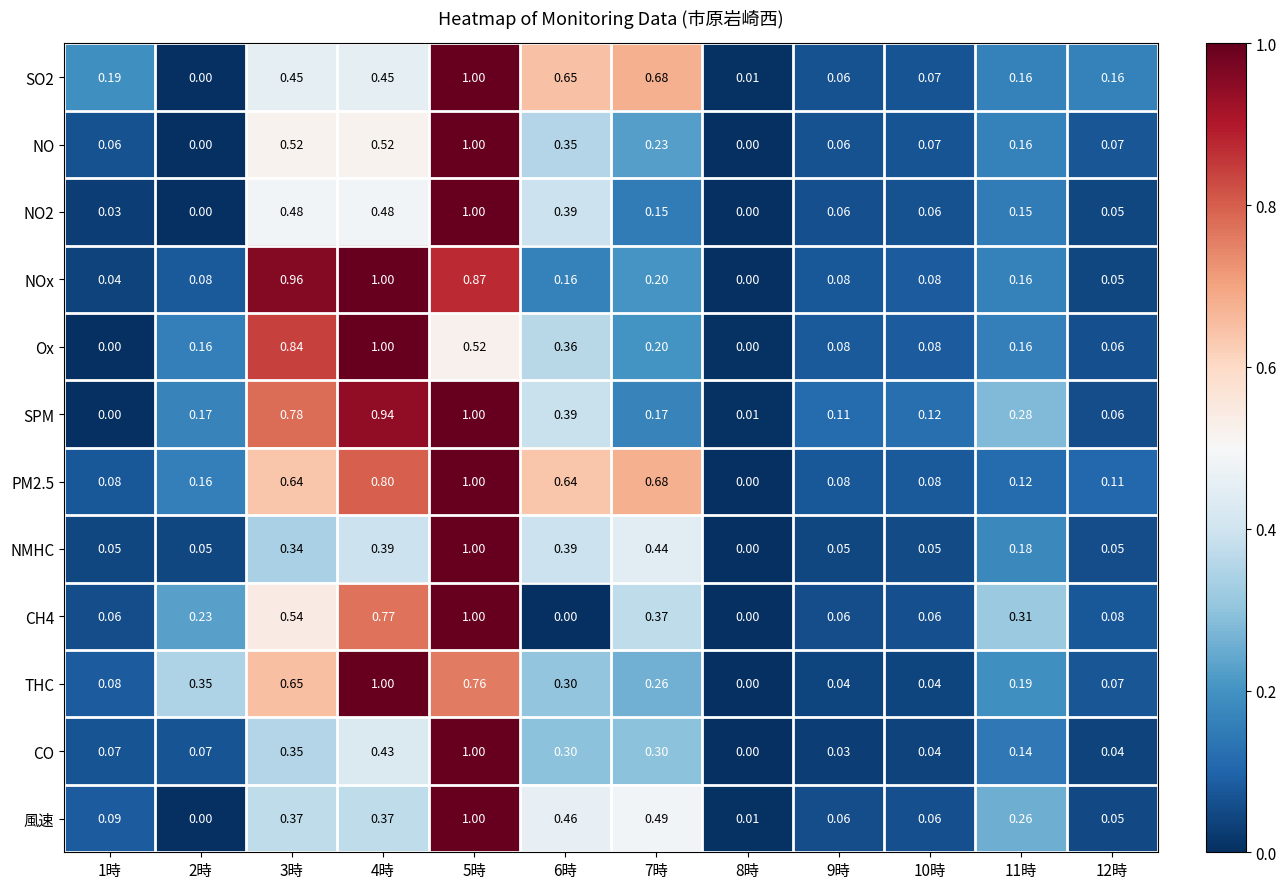

Is the value of THC at 6時 greater than the value of 風速 at 5時?

No